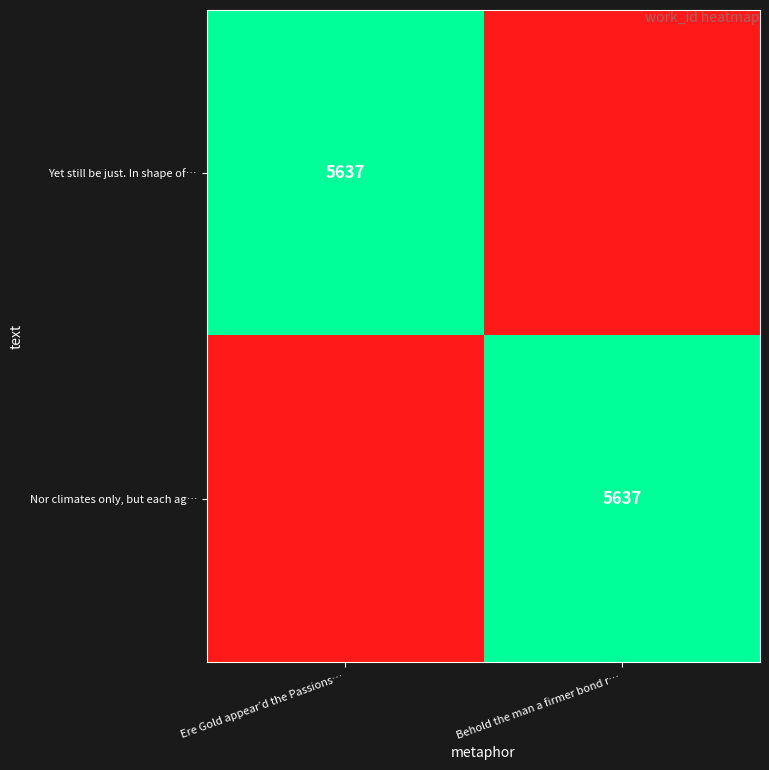

True or false: Nor climates only, but each ag… has a value of 5637 at Behold the man a firmer bond r….

True